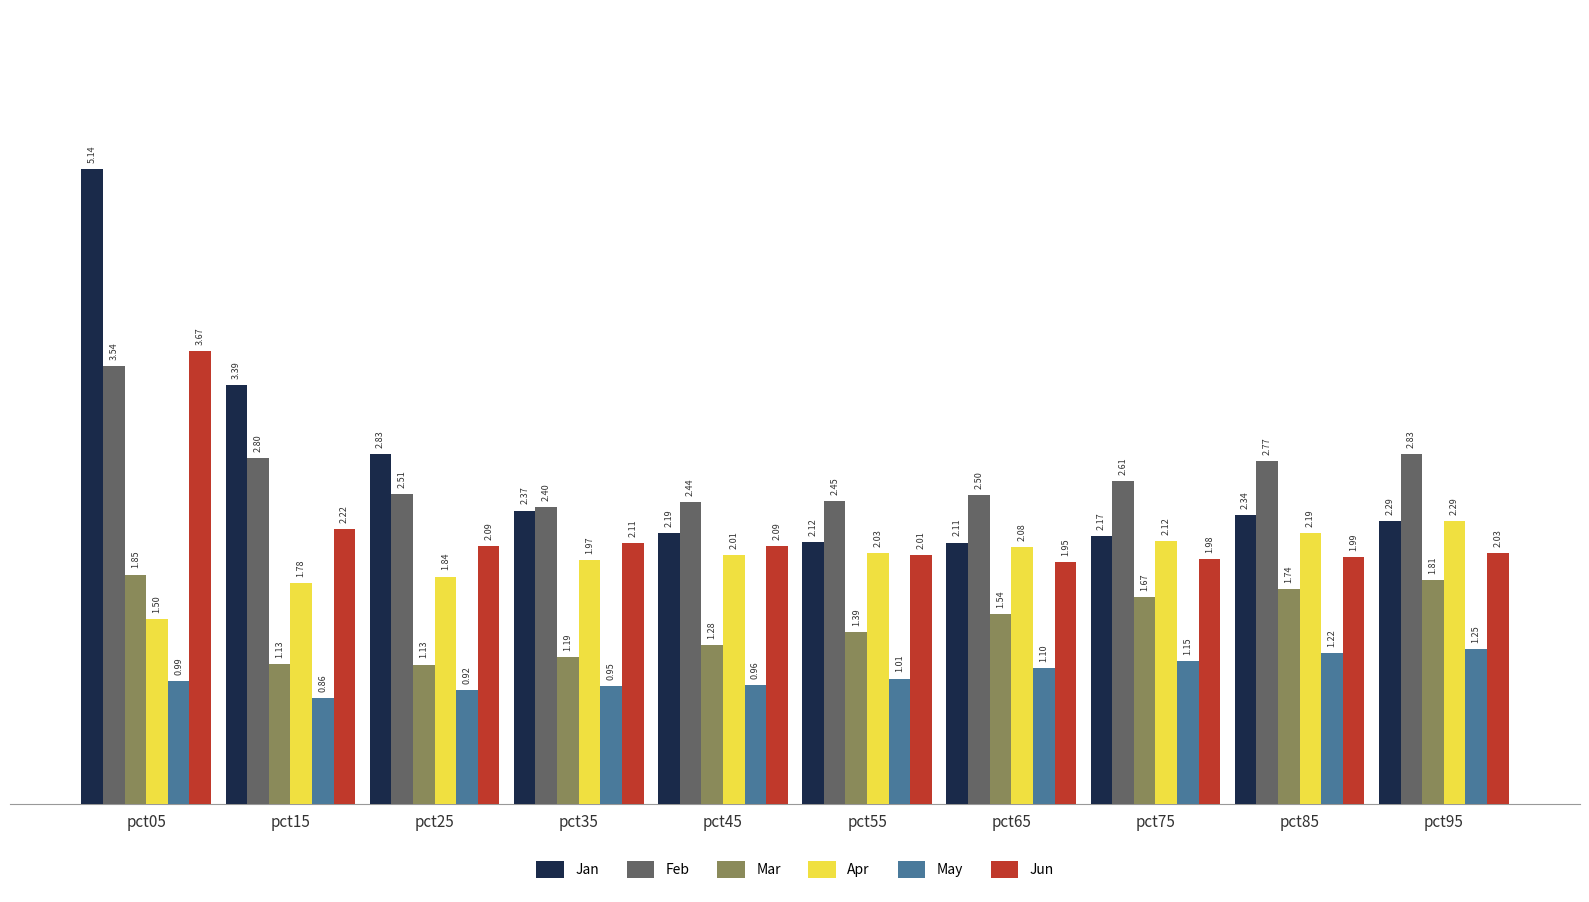

At which category is the sum across all series the highest?

pct05